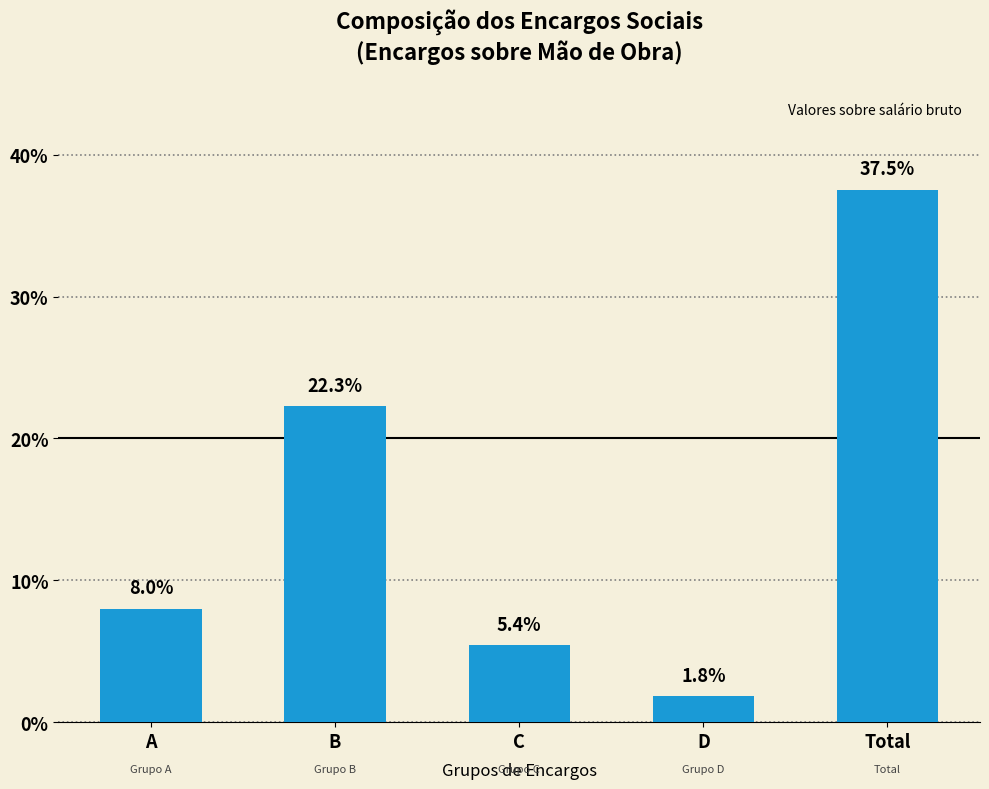

Are the bars horizontal?

No